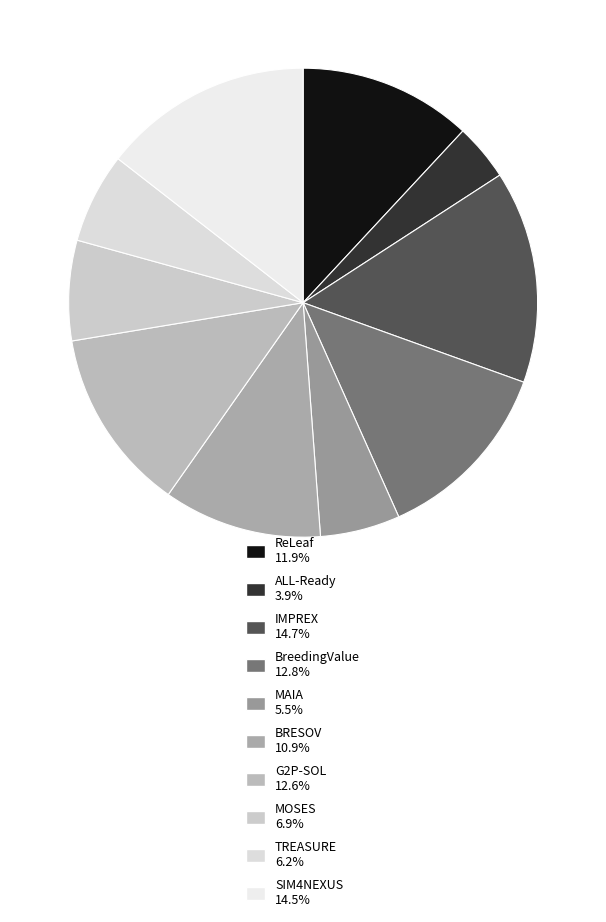

To the nearest percent, what is the combined percentage of IMPREX and G2P-SOL?

27%